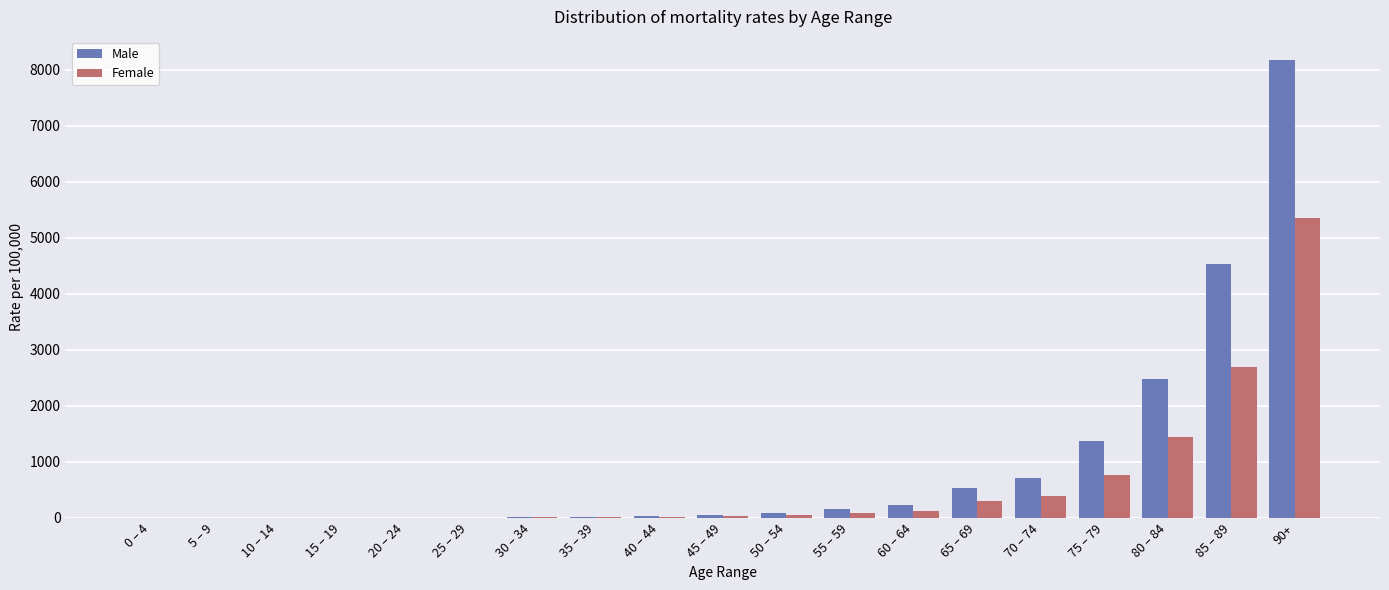

What are all the series names shown in the legend?

Male, Female